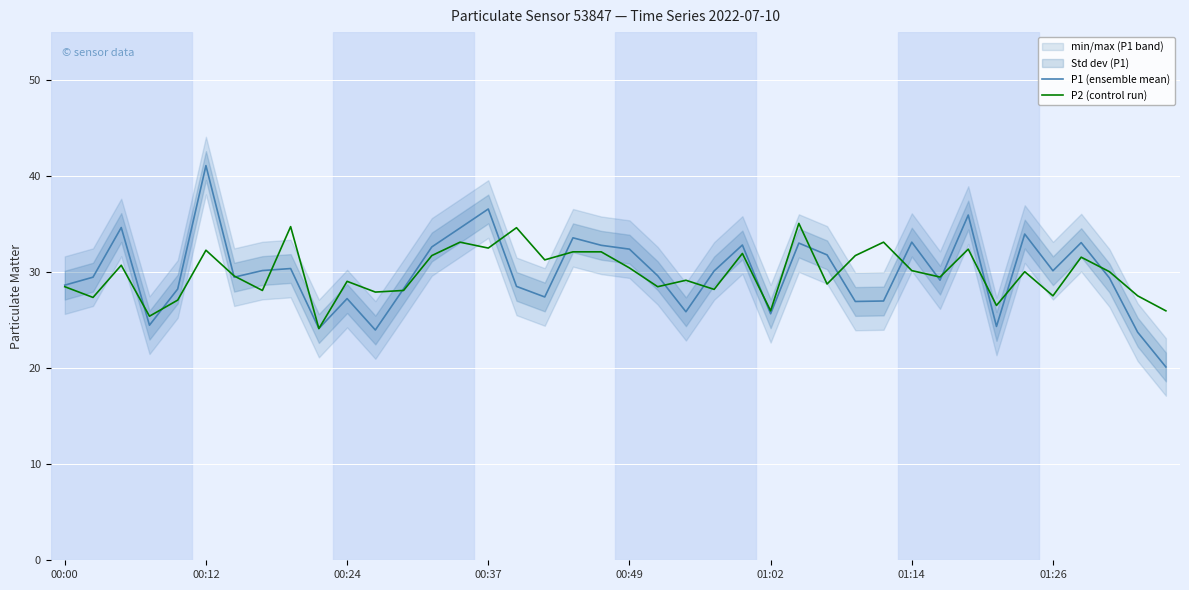

Which series has the widest spread of values?

P1 (ensemble mean)